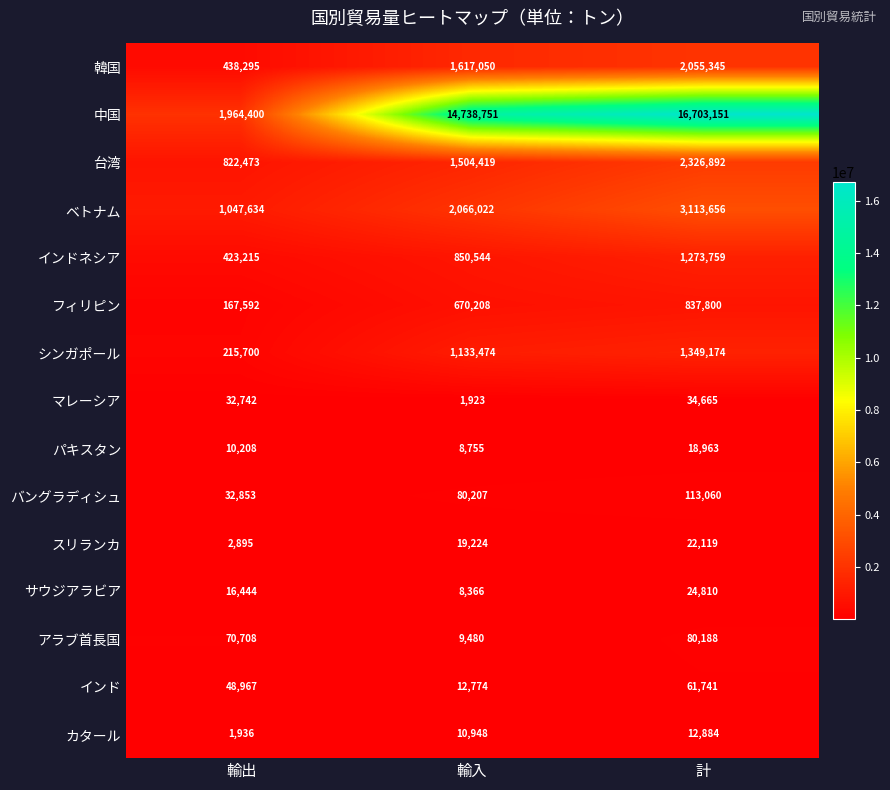

Count the バングラディシュ values in the range 32853 to 113060.

3